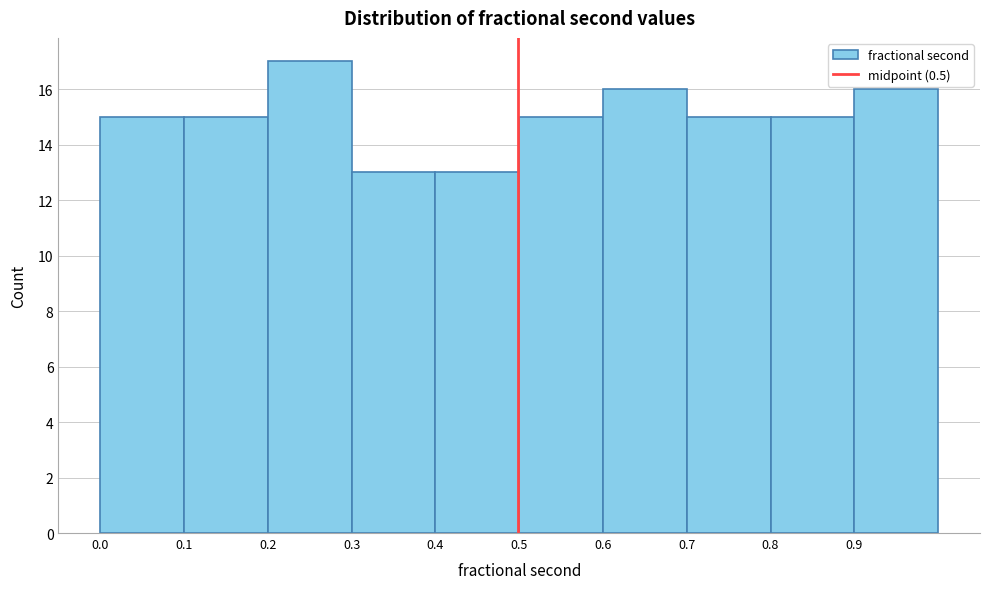

How tall is the bar that spans 0.1 to 0.2 on the x-axis? Neither the bar edges nor the heights are printed on the chart, so give them approximately, as read against the axes.

15